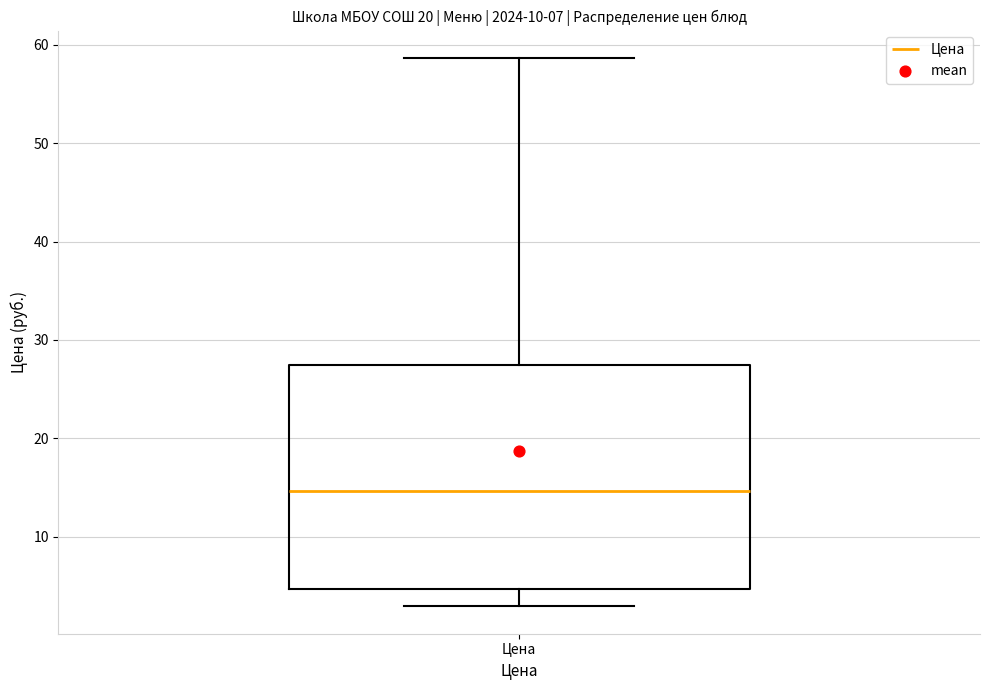

Read this box plot against the y-axis: the position of the median line, the range covered by the box, and the ends of both whiskers. The values are not printed on the chart, so give them approximately, as read against the axis.

median 15, box 5 to 27, whiskers 3 to 59